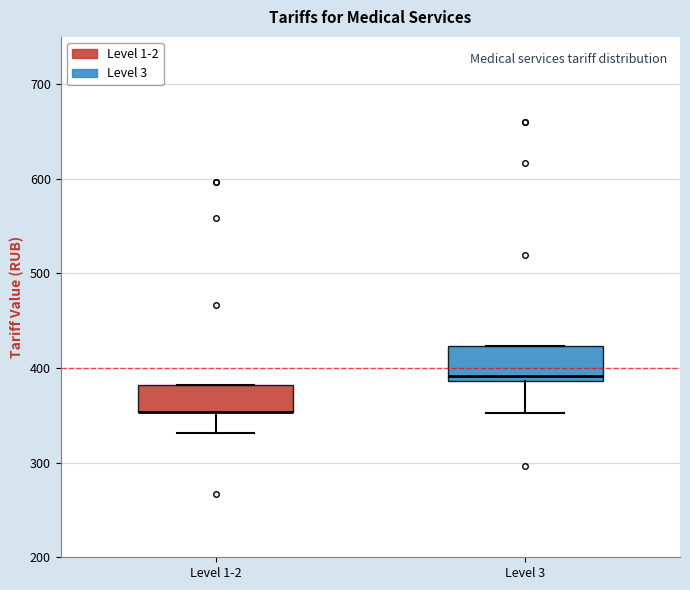

Reading left to right, read every box against the y-axis: the position of its median line, the range the box covers, and the ends of its whiskers. The values are not printed on the chart, so give them approximately, as read against the axis.

Level 1-2: median 350 (drawn on the box's lower edge), box 350 to 380, whiskers 330 to 380
Level 3: median 390 (just above the box's lower edge), box 390 to 420, whiskers 350 to 420